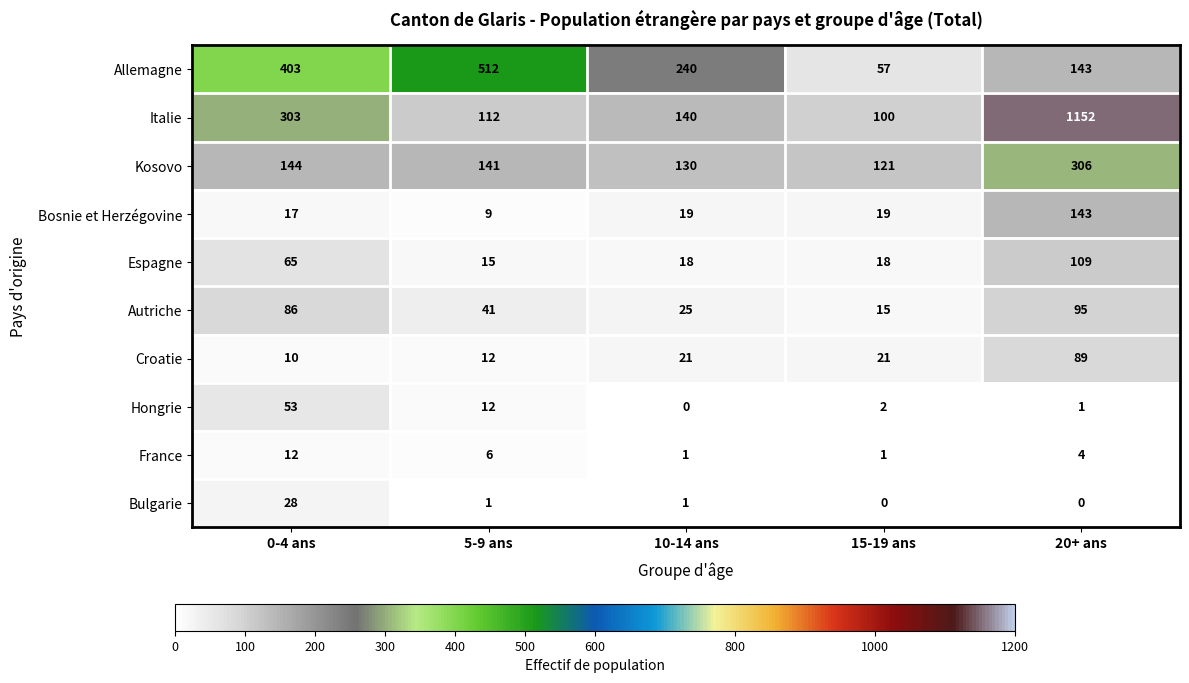

Between 10-14 ans and 15-19 ans, which series saw the biggest shift?

Allemagne